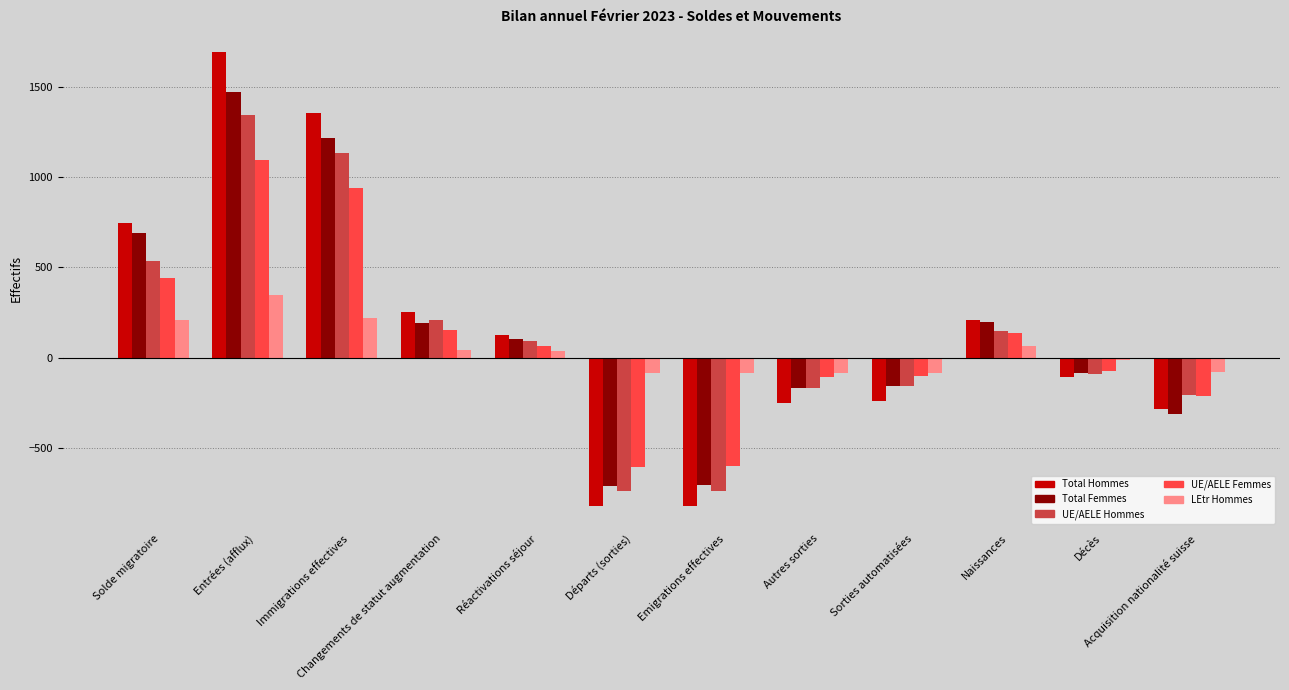

Which series changed the most between Entrées (afflux) and Sorties automatisées?

Total Hommes